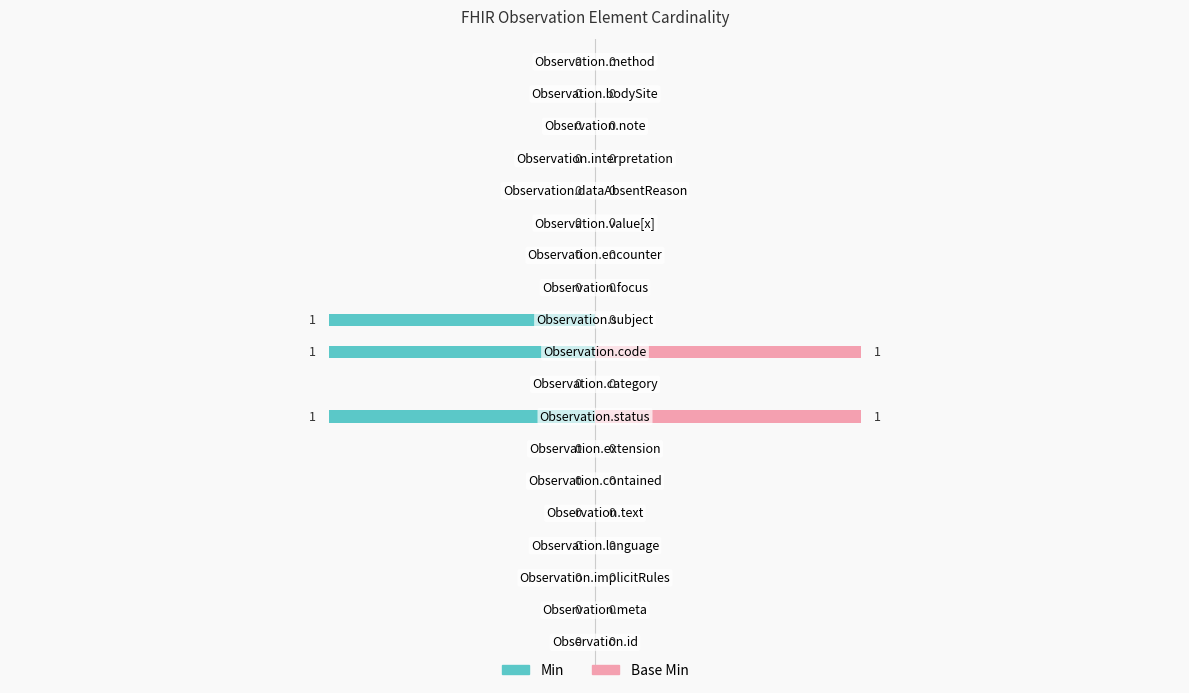

Rank the categories by Base Min value from lowest to highest.

0, 1, 2, 3, 4, 5, 6, 8, 10, 11, 12, 13, 14, 15, 16, 17, 18, 7, 9